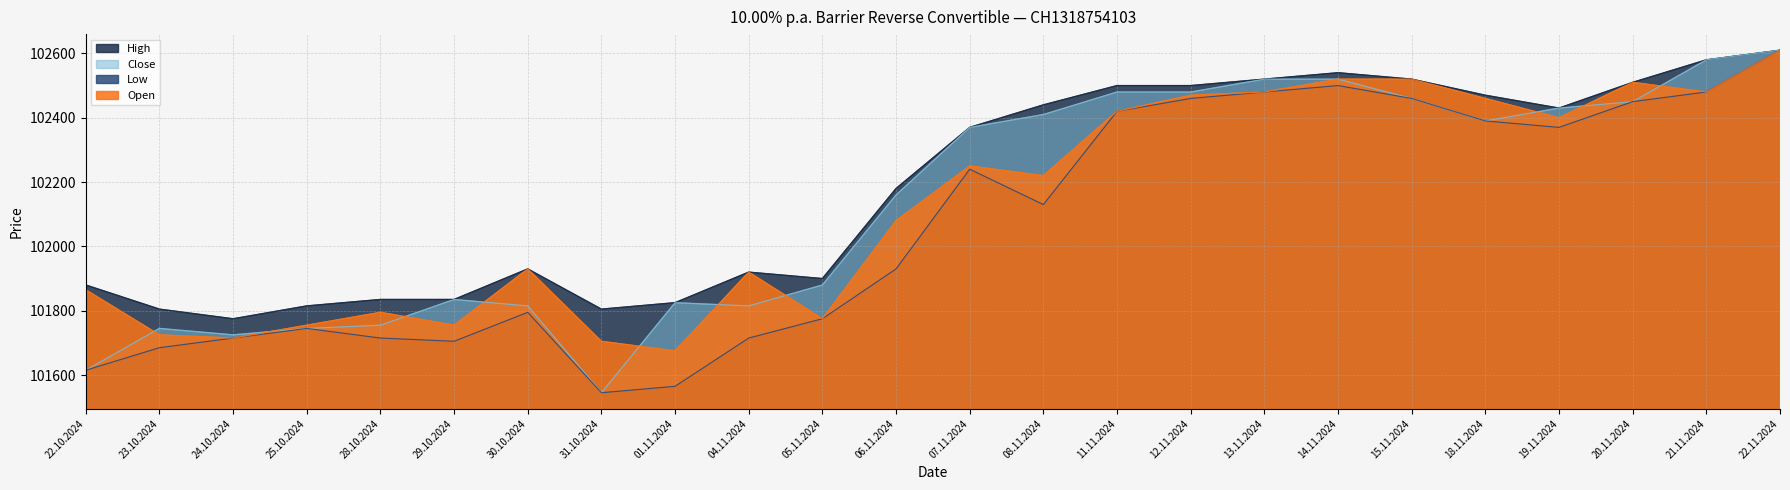

Does the chart have visible grid lines?

Yes